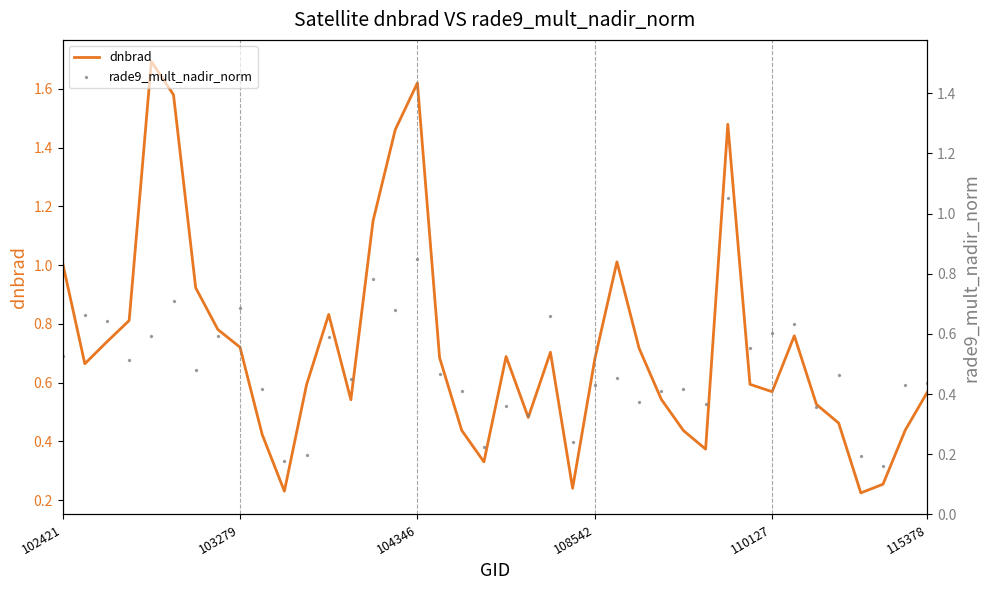

Which series reaches the minimum Y coordinate?

rade9_mult_nadir_norm